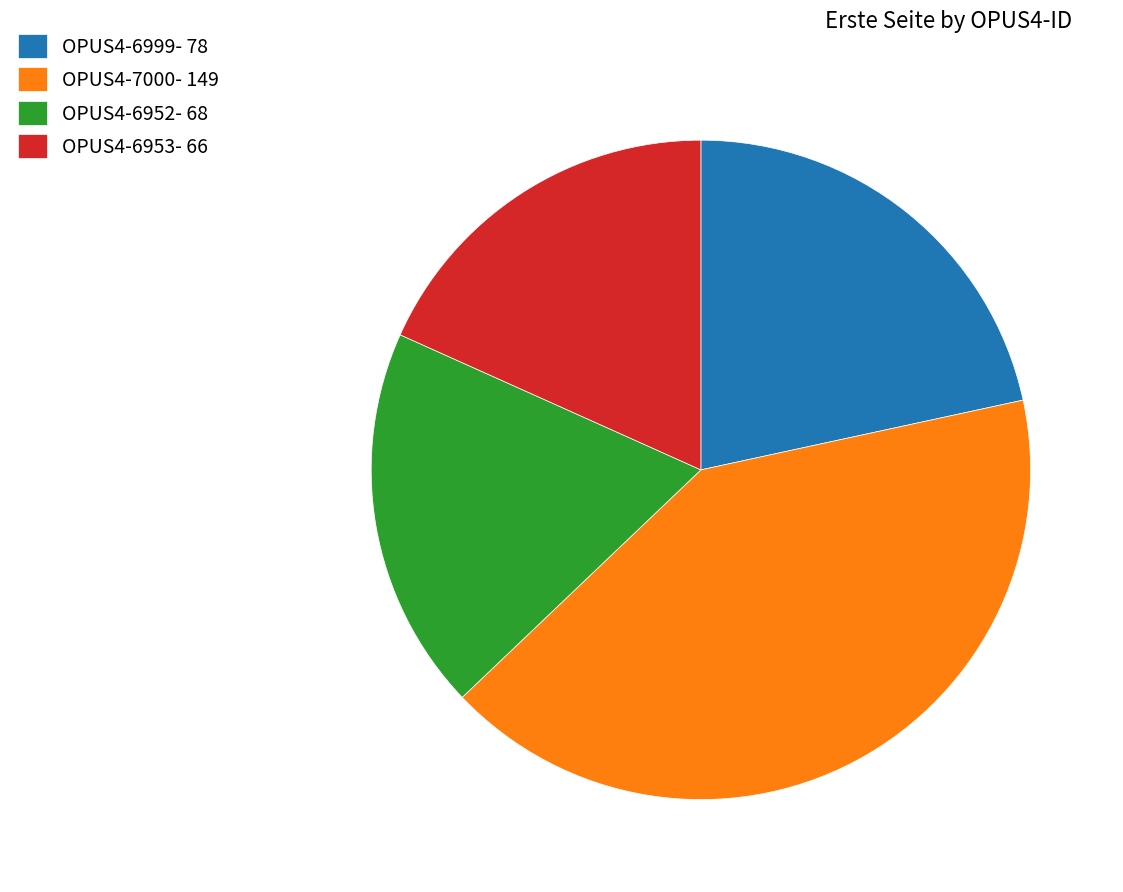

How many segments does this pie chart have?

4